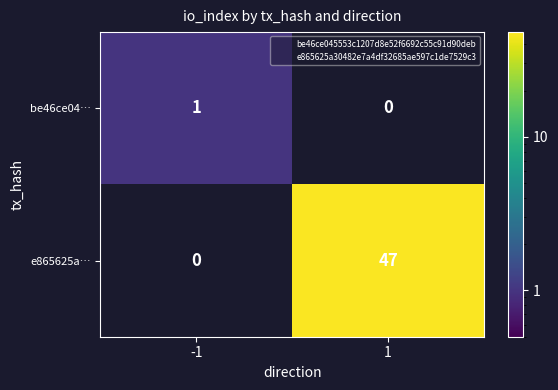

What is the approximate value of e865625a… at 1?

47